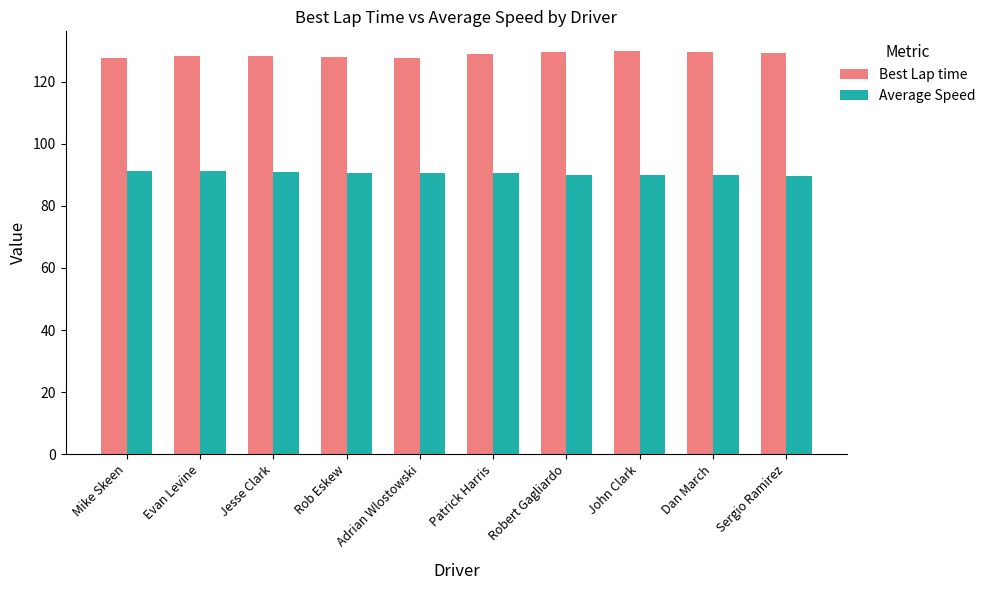

List the series in order of their peak value, highest first.

Best Lap time, Average Speed